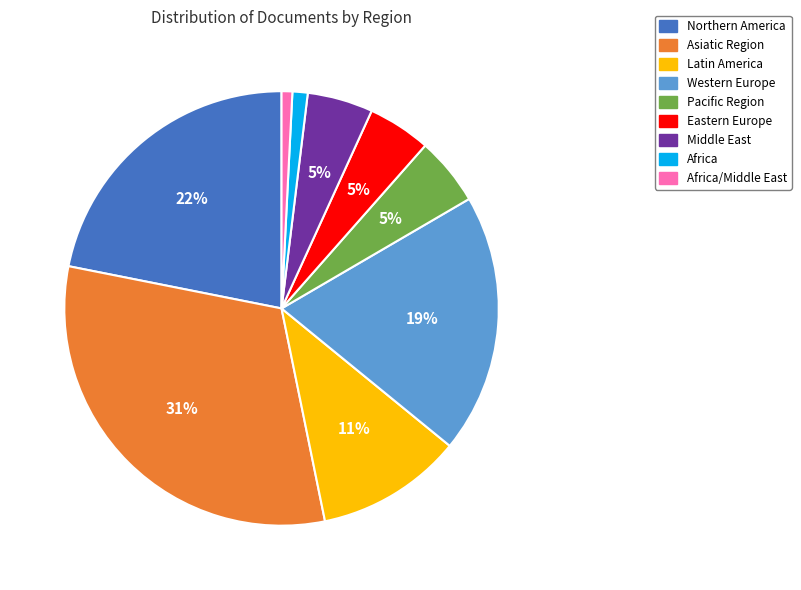

To the nearest percent, what portion does Africa/Middle East represent?

1%